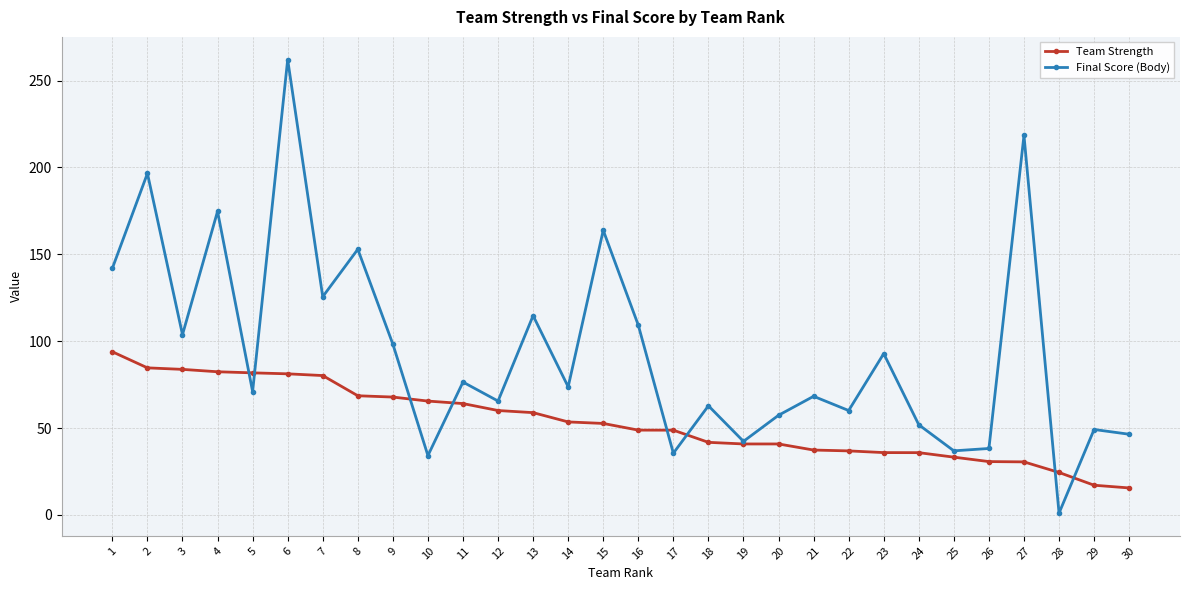

List the series in order of their overall mean, highest first.

Final Score (Body), Team Strength